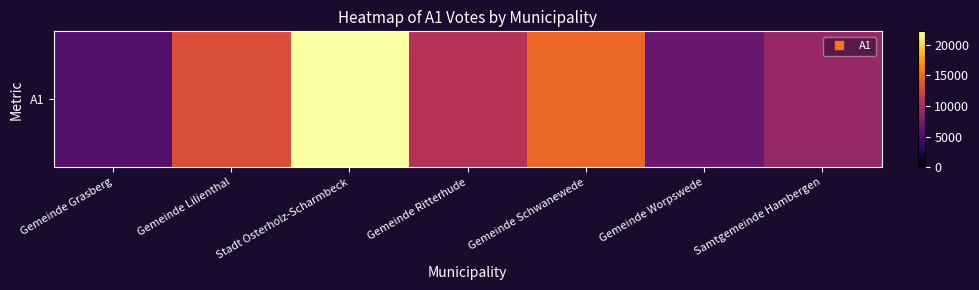

Rank the categories by value from highest to lowest.

Stadt Osterholz-Scharmbeck, Gemeinde Schwanewede, Gemeinde Lilienthal, Gemeinde Ritterhude, Samtgemeinde Hambergen, Gemeinde Worpswede, Gemeinde Grasberg